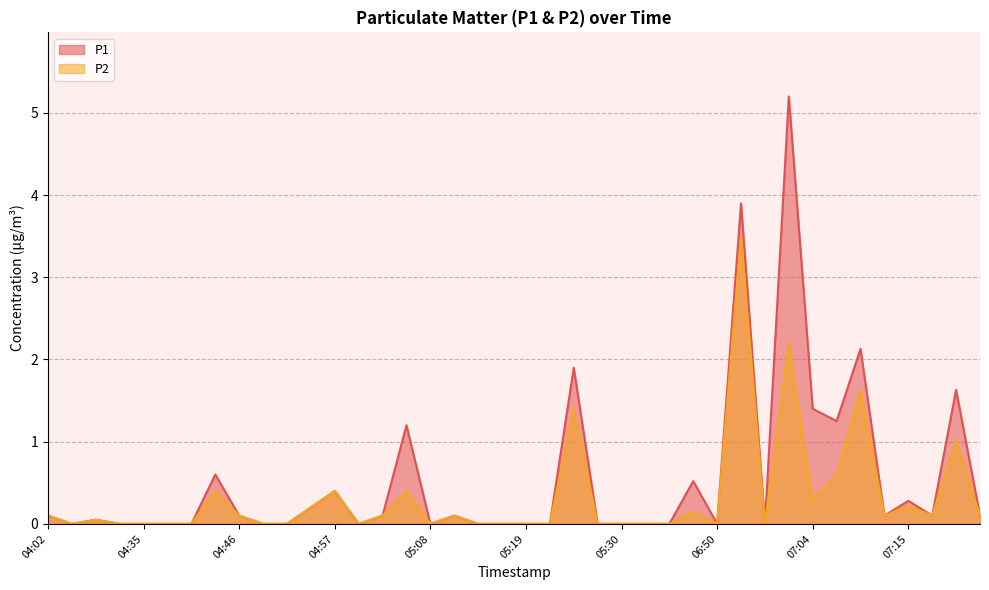

What is the difference between the P1 values at 05:08 and 06:53?

3.9